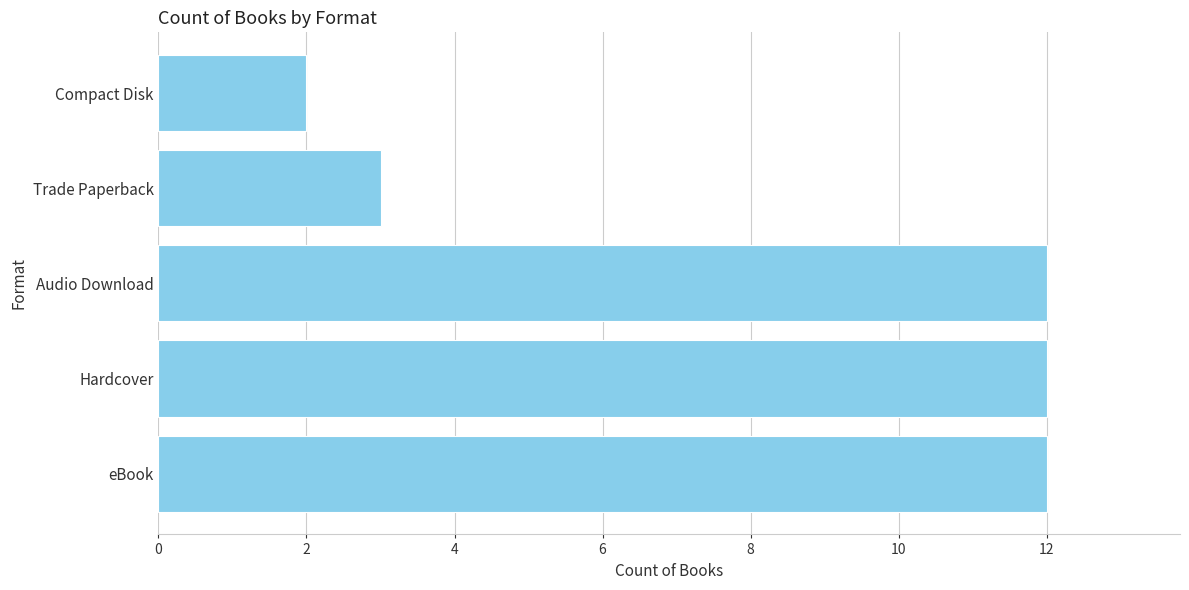

What is the difference between the values at Trade Paperback and Audio Download?

9